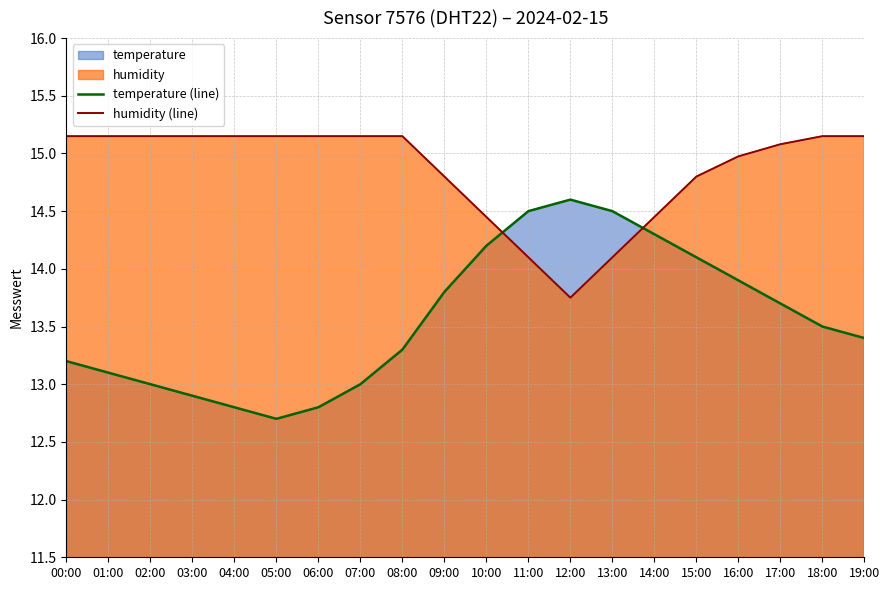

What is the difference between the highest and lowest values at 12:00?

0.8